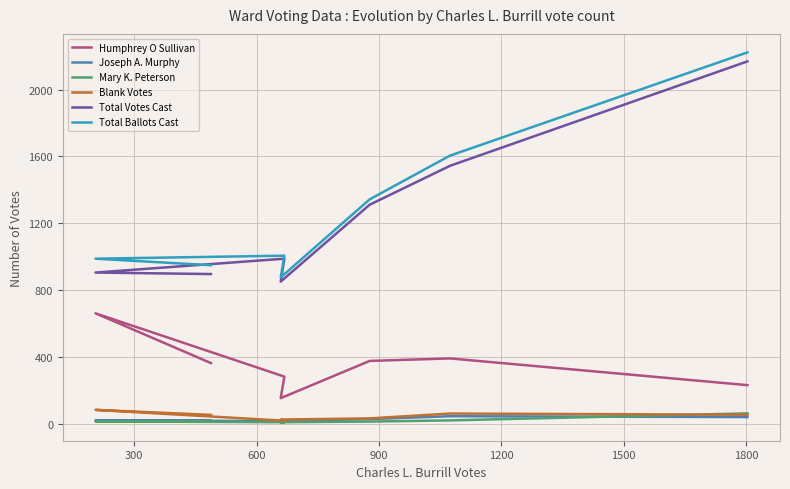

List the series in order of their peak value, lowest first.

Joseph A. Murphy, Mary K. Peterson, Blank Votes, Humphrey O Sullivan, Total Votes Cast, Total Ballots Cast